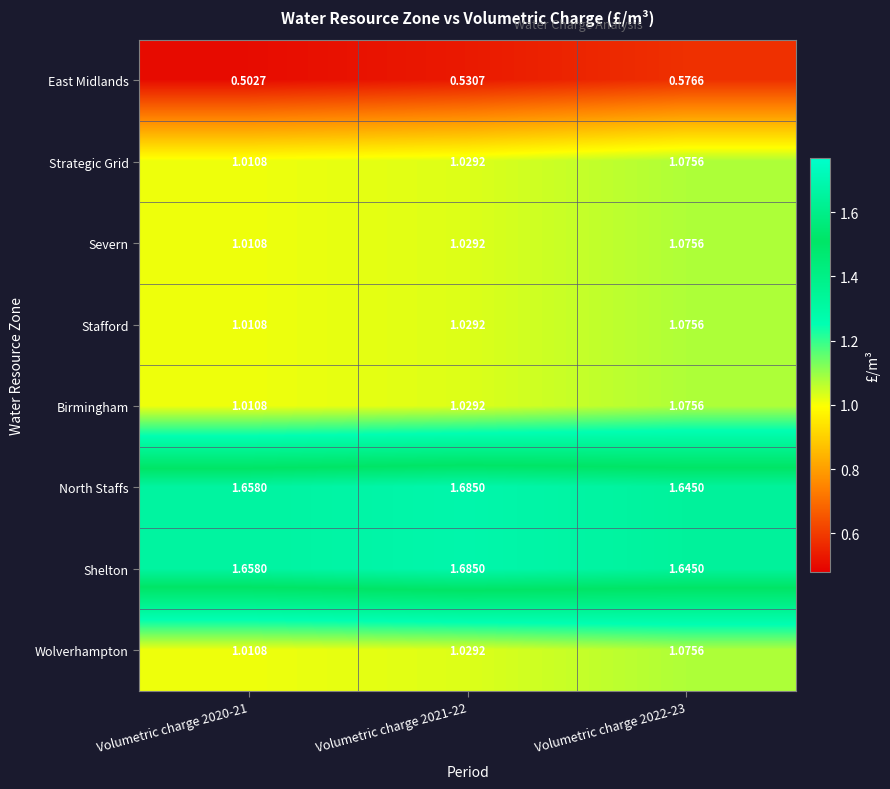

Between Volumetric charge 2020-21 and Volumetric charge 2022-23, which series saw the biggest shift?

East Midlands